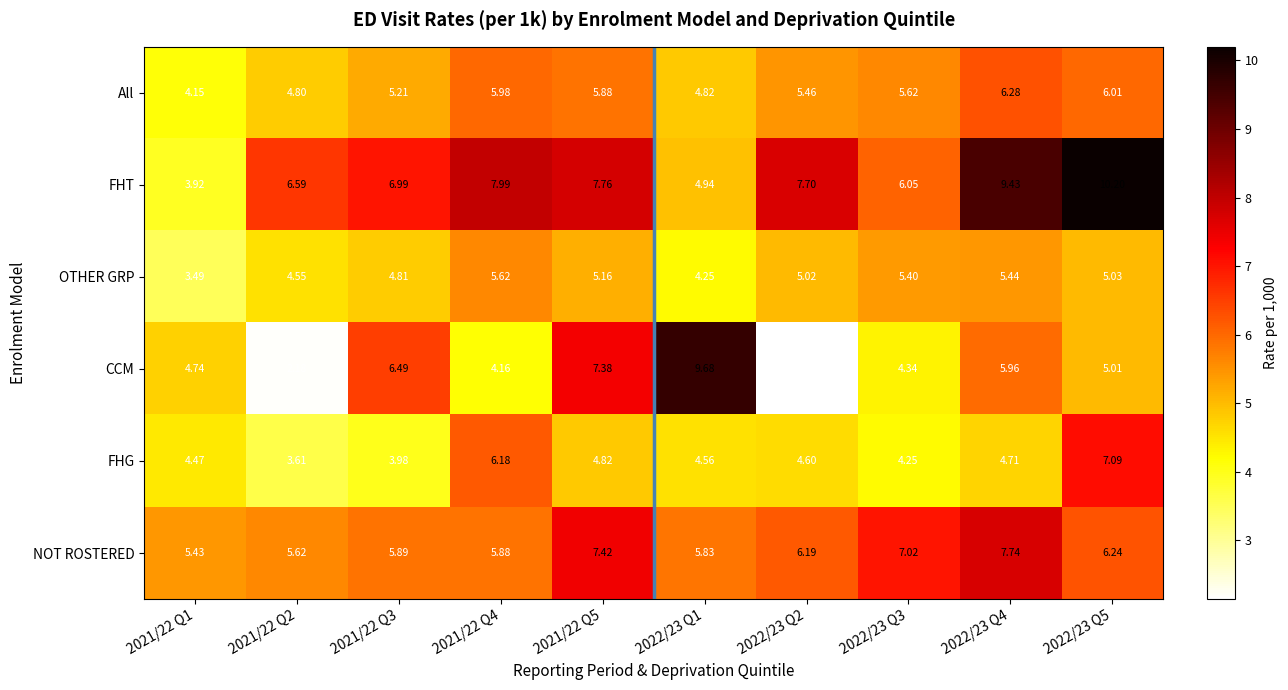

List the series in order of their peak value, lowest first.

OTHER GRP, All, FHG, NOT ROSTERED, CCM, FHT